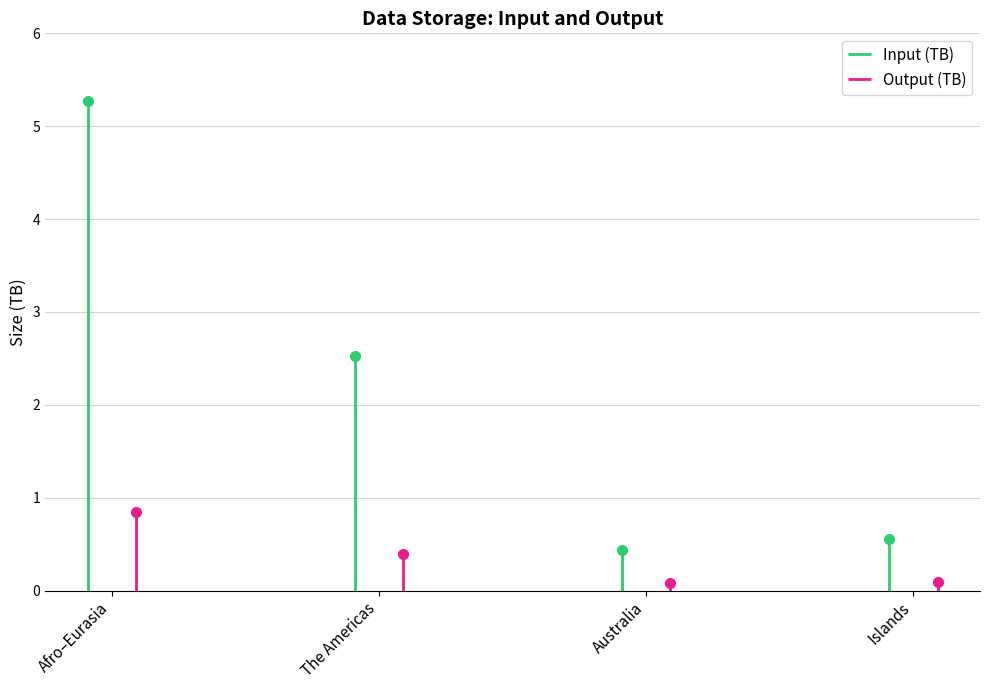

What is the label of the 1st point from the left?

Afro–Eurasia